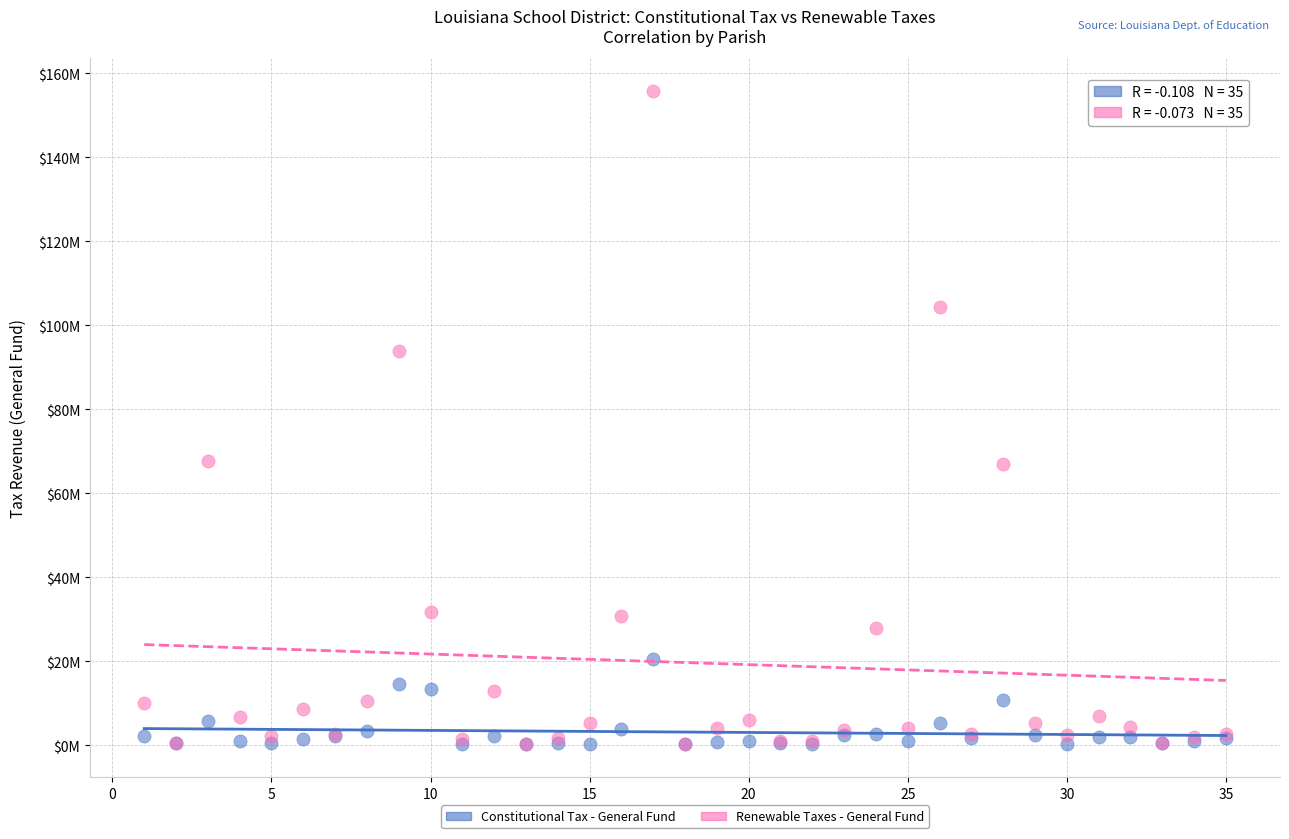

Which series contains the highest Y value?

Renewable Taxes - General Fund